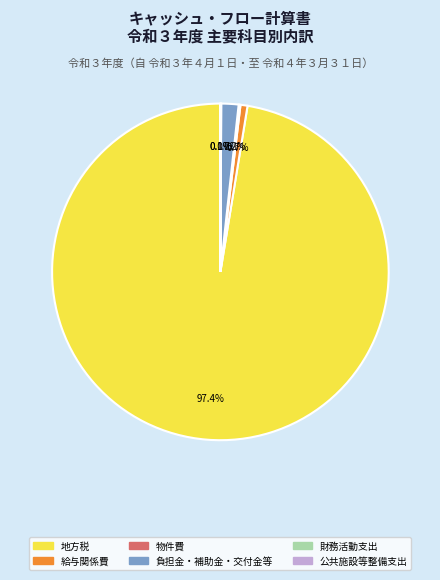

Combined, do 地方税 and 負担金・補助金・交付金等 account for over 50%?

Yes